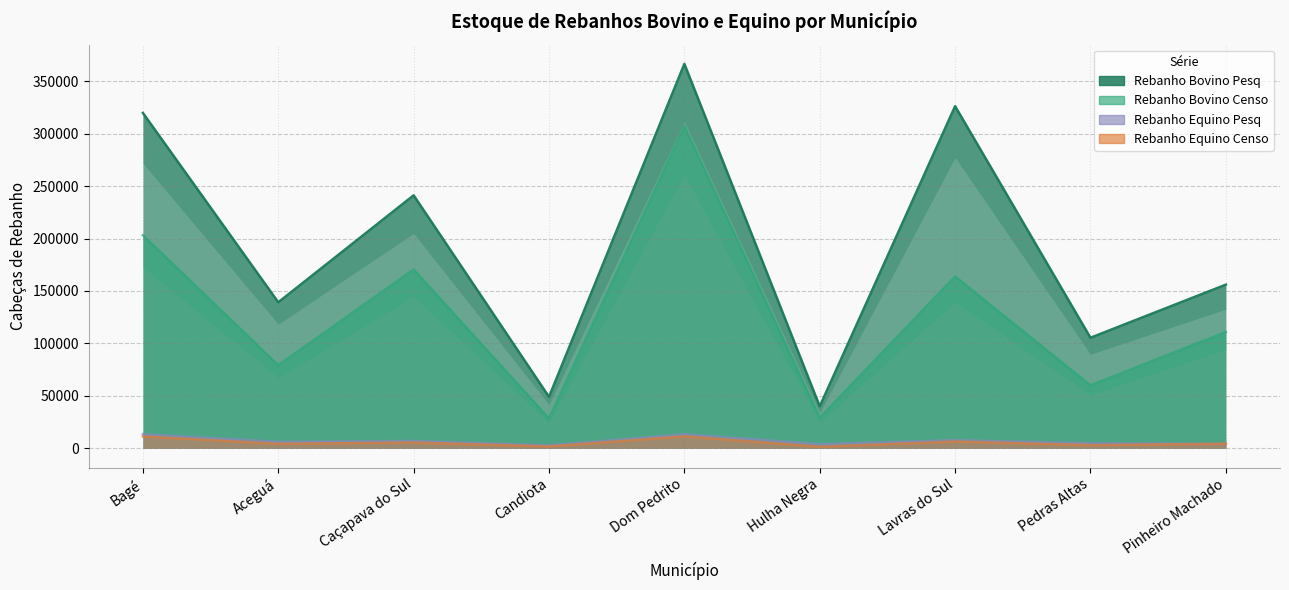

Does the chart have visible grid lines?

Yes